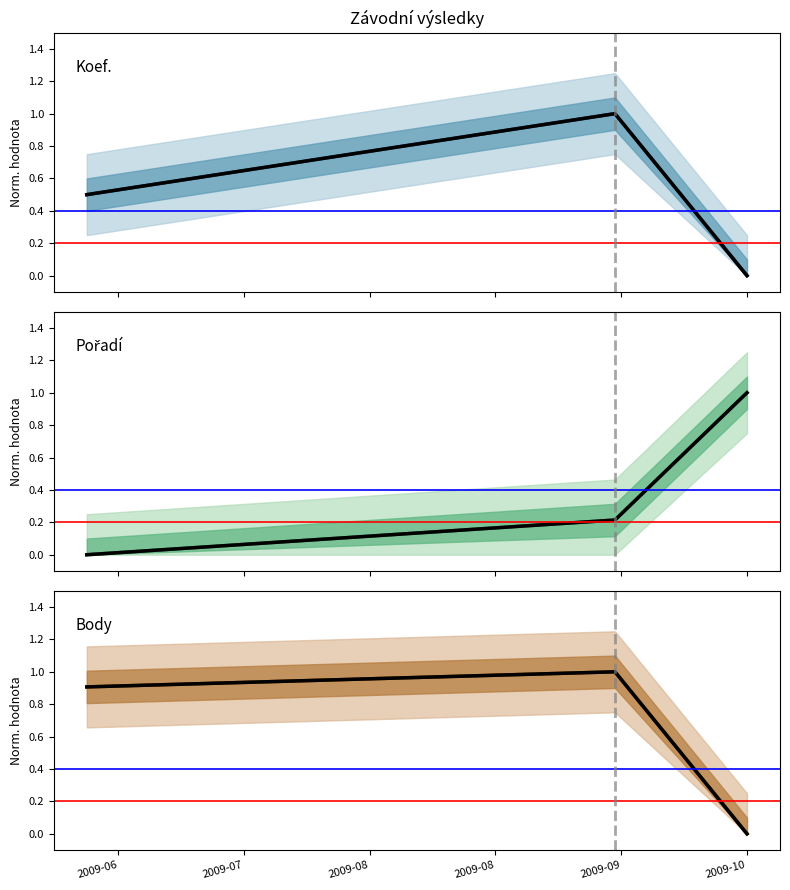

Reading right to left, list all the values displayed in this chart.

Koef.: 0.0	1.0	0.5
Koef. historical: 0.0	1.0	0.5
Pořadí: 1.0	0.2	0.0
Pořadí historical: 1.0	0.2	0.0
Body: 0.0	1.0	0.9
Body historical: 0.0	1.0	0.9